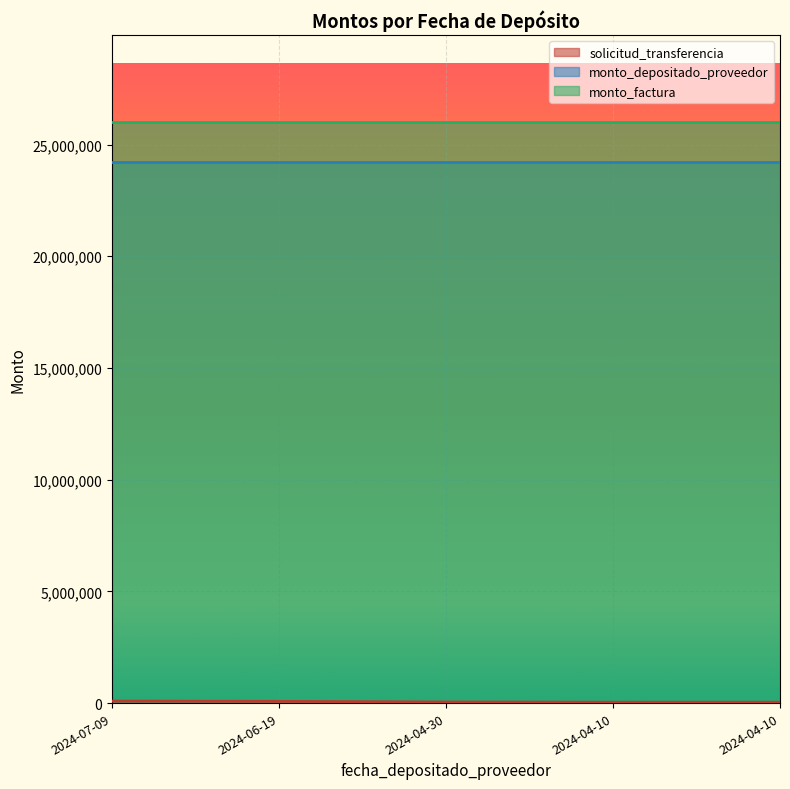

Which category has the lowest value across all series?

2024-04-10